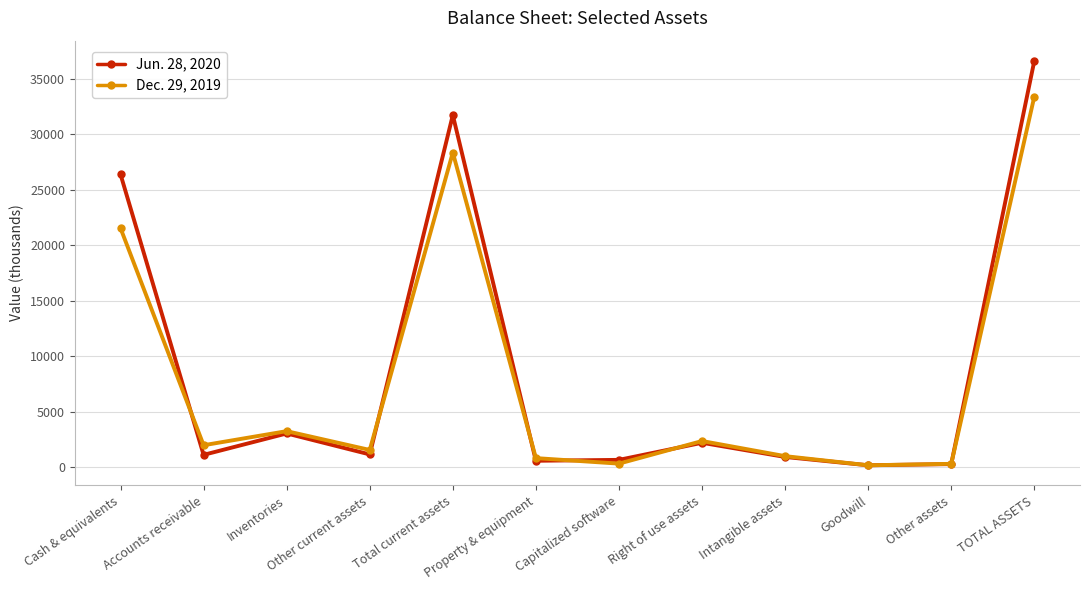

What is the maximum value for Jun. 28, 2020?

36621